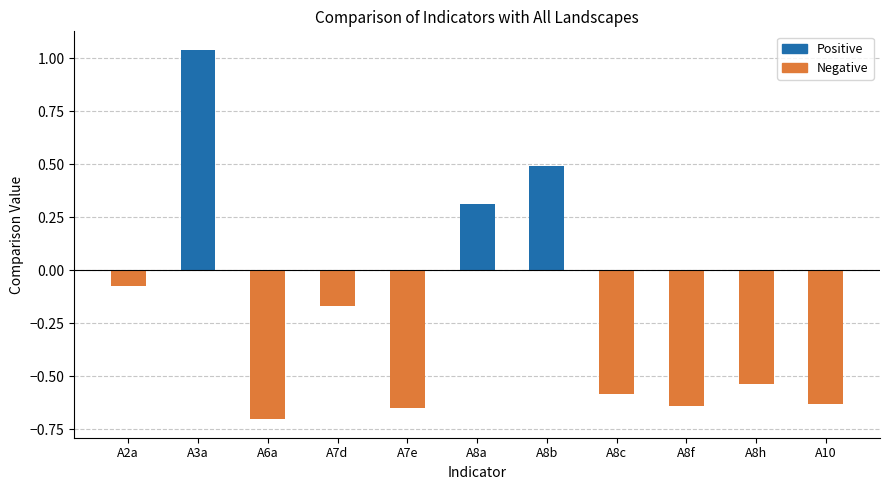

Which category has the highest value across all series?

A3a